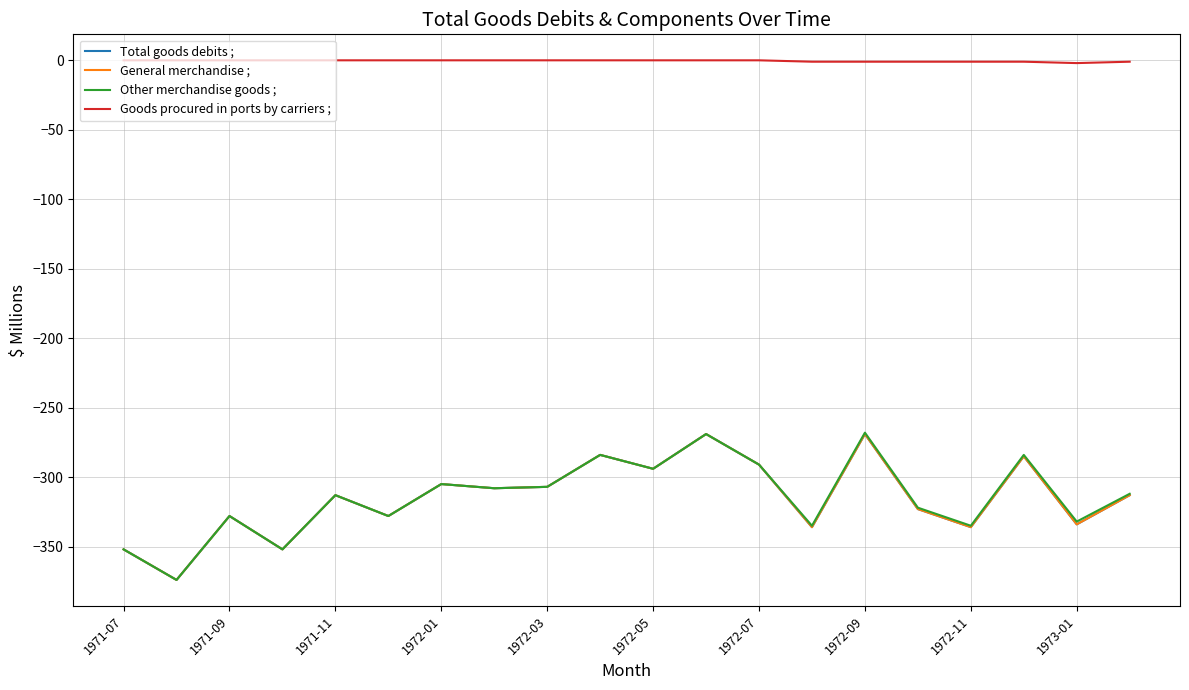

Reading left to right, what are all the values shown in this chart?

Total goods debits ;: -352	-374	-328	-352	-313	-328	-305	-308	-307	-284	-294	-269	-291	-336	-269	-323	-336	-285	-334	-313
General merchandise ;: -352	-374	-328	-352	-313	-328	-305	-308	-307	-284	-294	-269	-291	-336	-269	-323	-336	-285	-334	-313
Other merchandise goods ;: -352	-374	-328	-352	-313	-328	-305	-308	-307	-284	-294	-269	-291	-335	-268	-322	-335	-284	-332	-312
Goods procured in ports by carriers ;: 0	0	0	0	0	0	0	0	0	0	0	0	0	-1	-1	-1	-1	-1	-2	-1